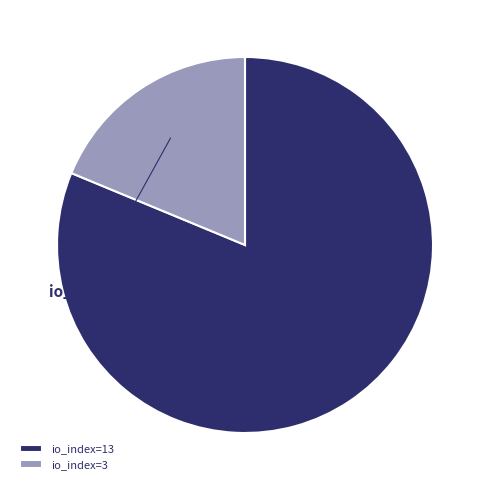

How many segments does this pie chart have?

2